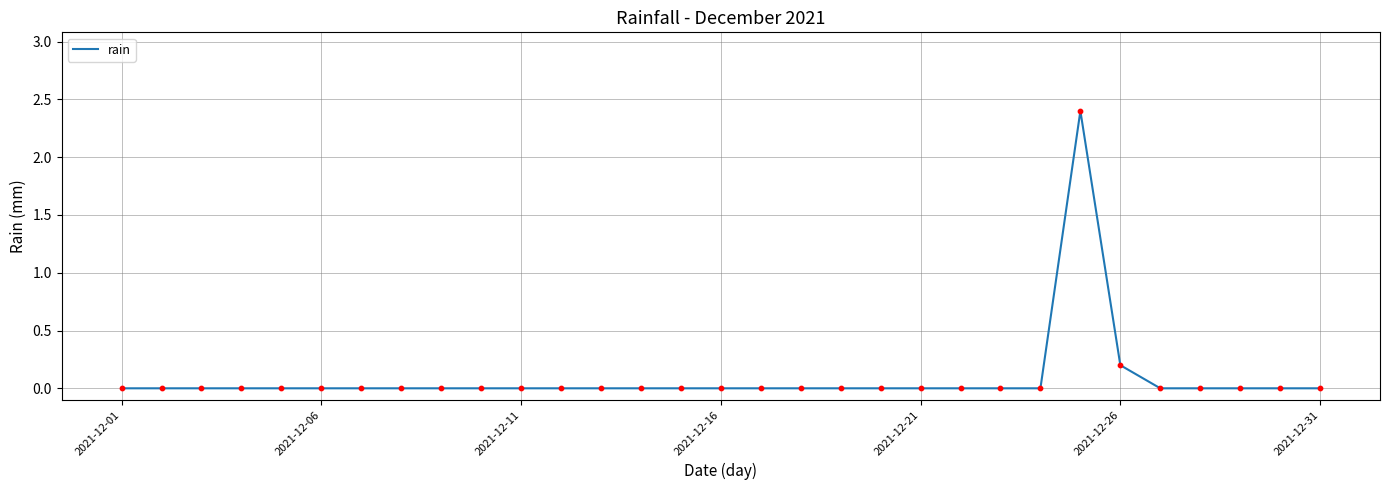

What is the difference between the maximum and minimum values?

2.4